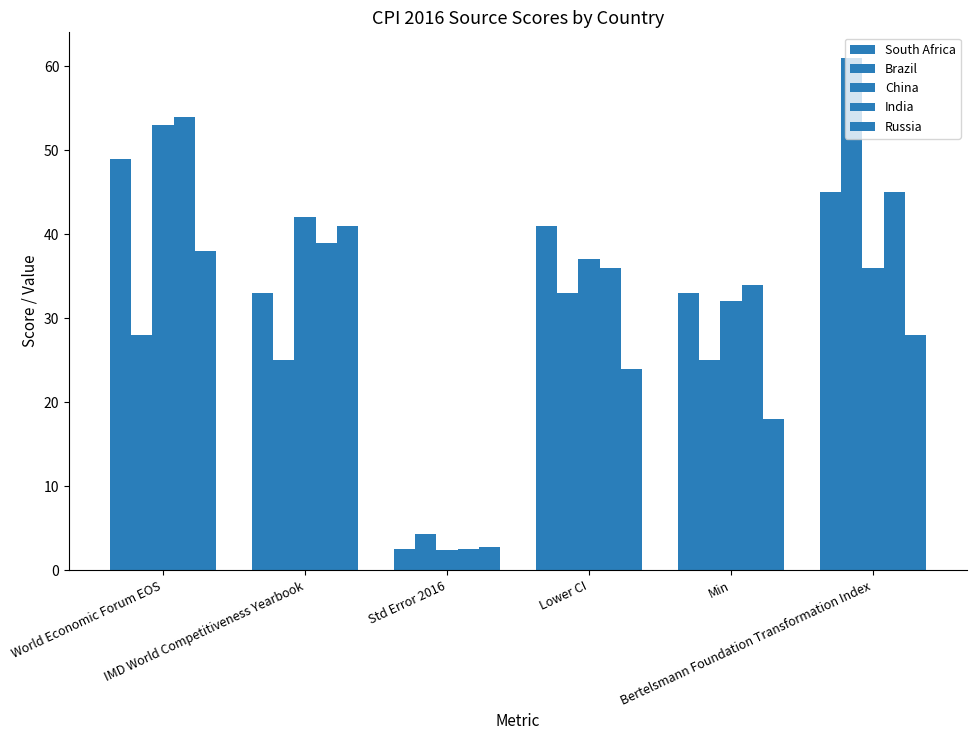

How many groups of bars are there?

6